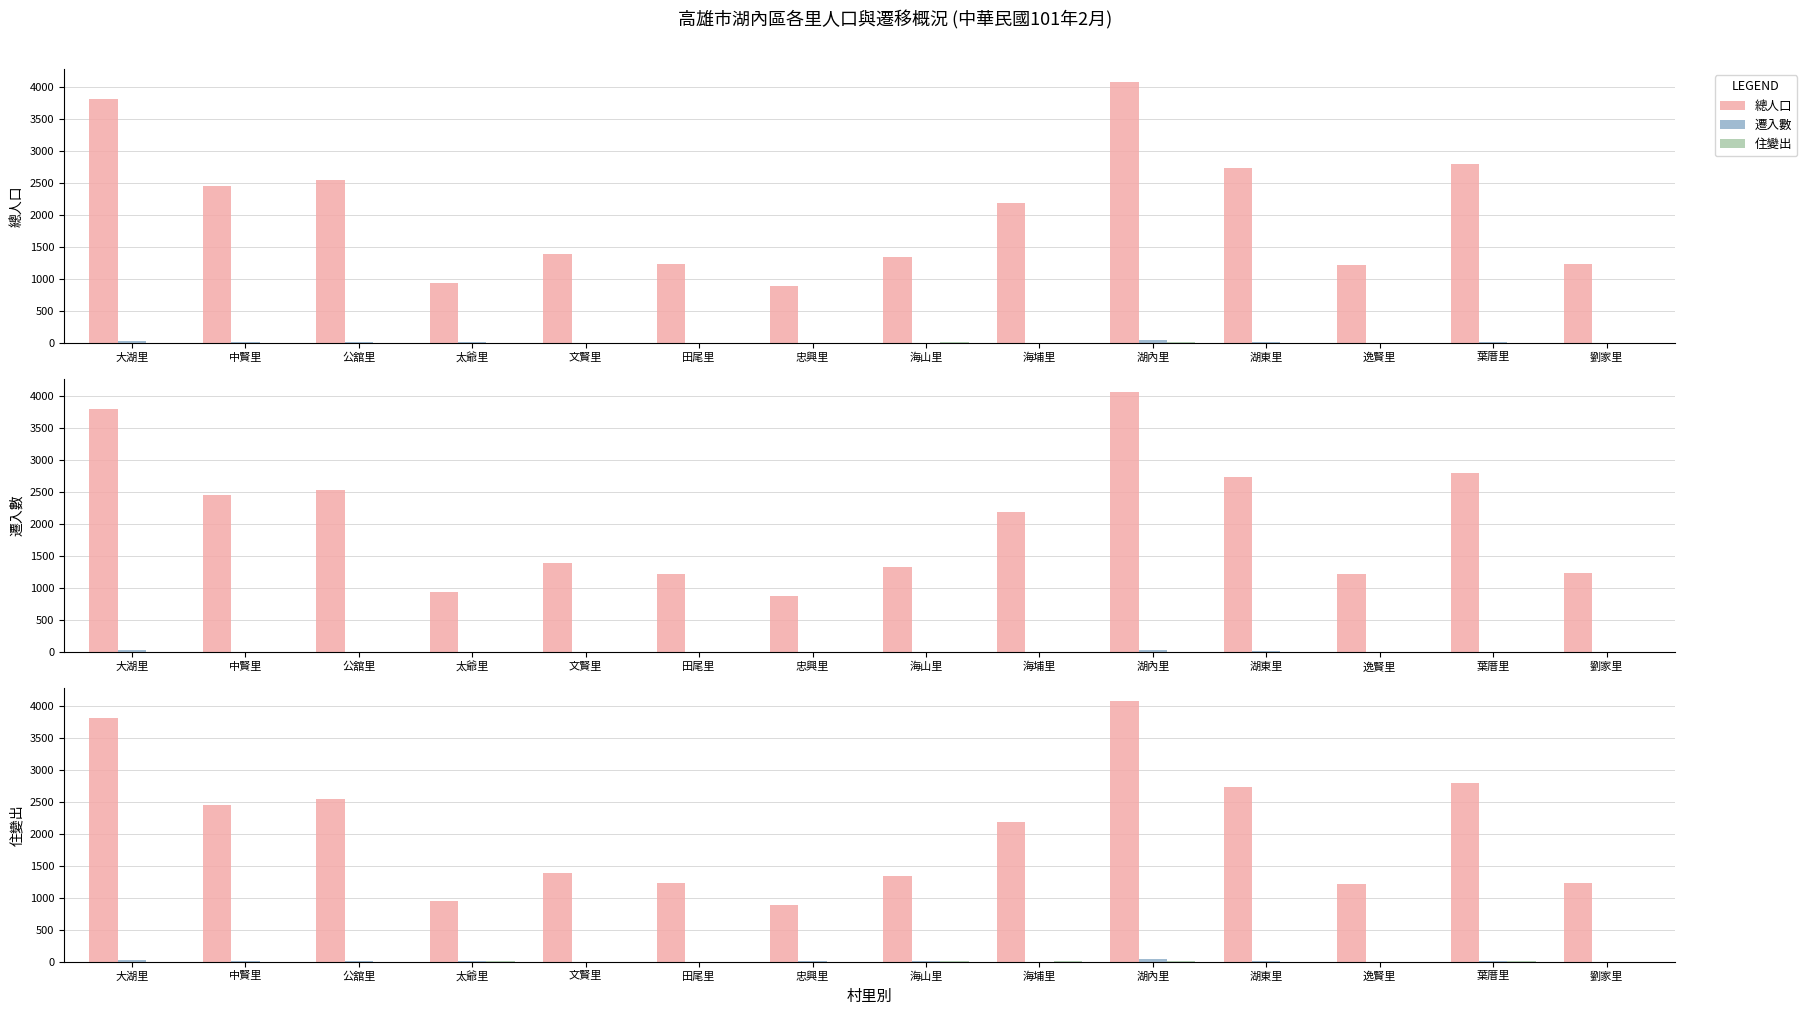

What value does the 遷入數 series have at 湖內里?

41